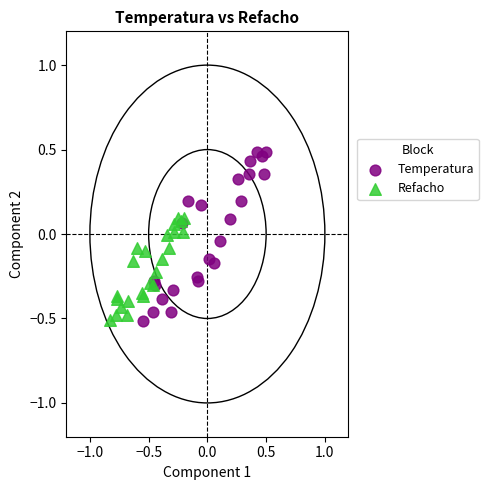

Which series contains the highest Y value?

Temperatura